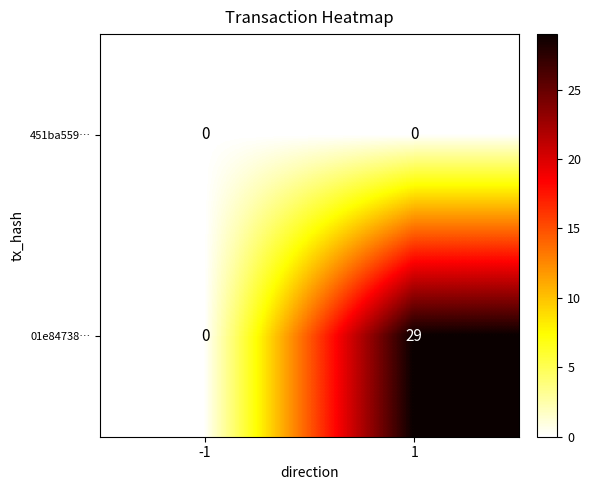

What is the spread (max minus min) of values at 1?

29